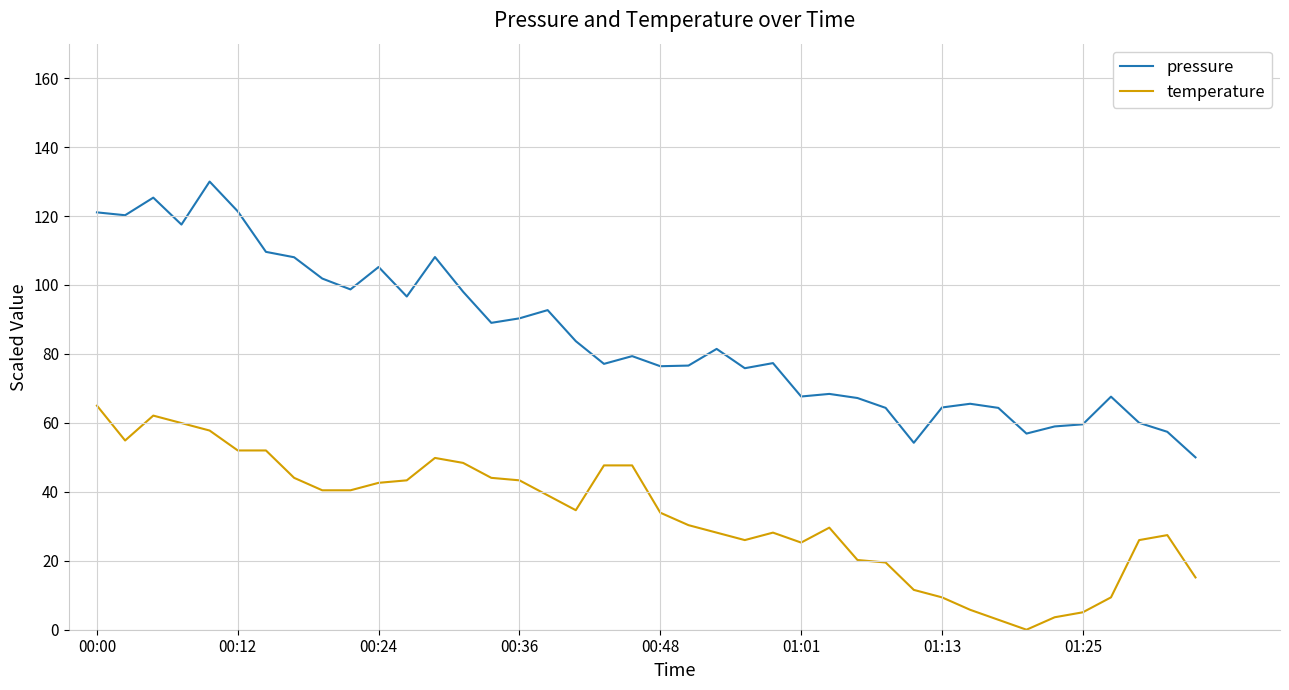

Which series has the widest spread of values?

pressure